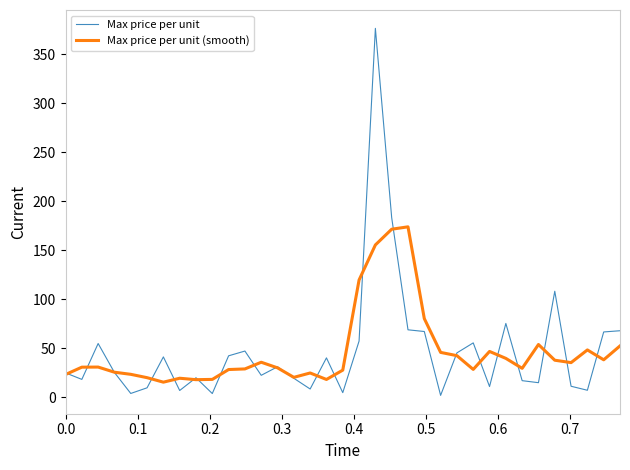

Rank the series by their maximum value, from lowest to highest.

Max price per unit (smooth), Max price per unit